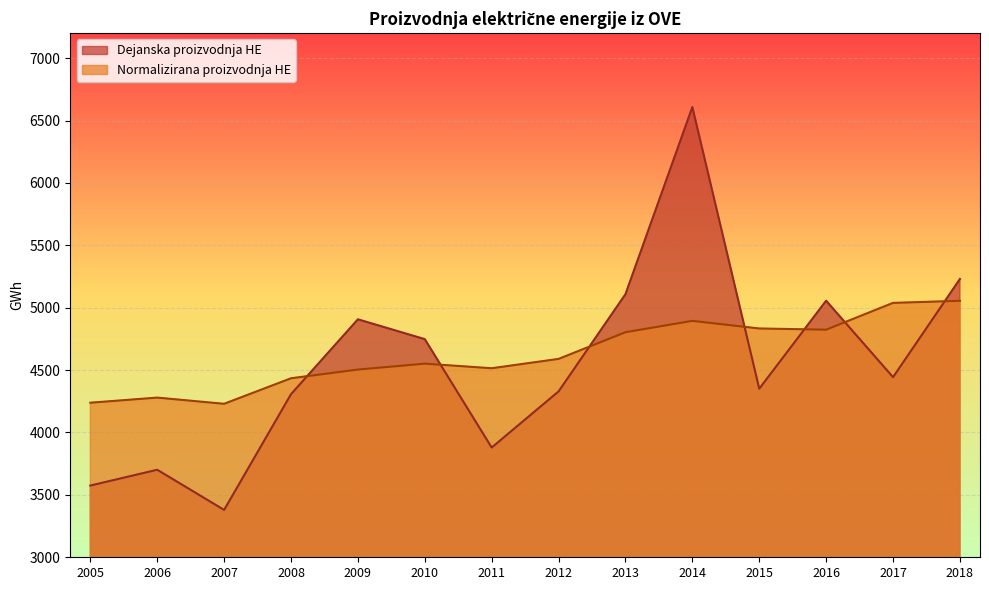

Between 2008 and 2012, which series saw the biggest shift?

Normalizirana proizvodnja HE